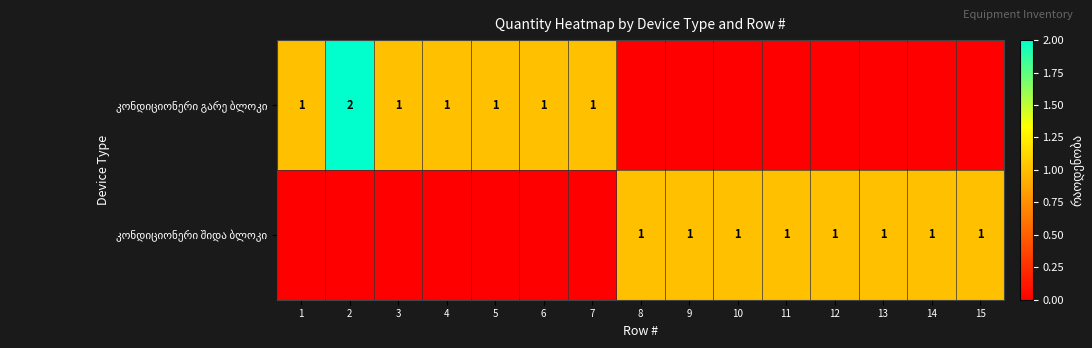

What is the sum of all კონდიციონერი გარე ბლოკი values?

8